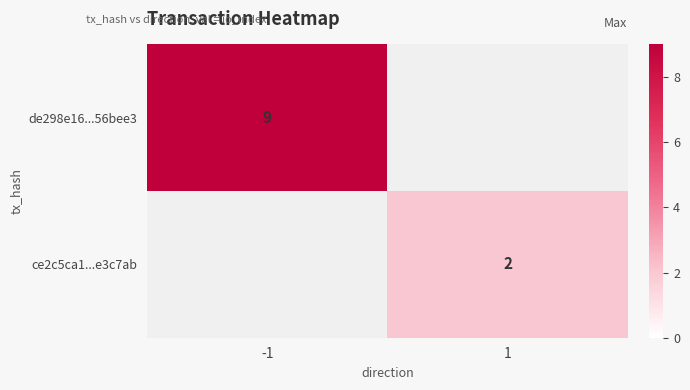

The value of de298e16...56bee3 at -1 is 9. True or false?

True